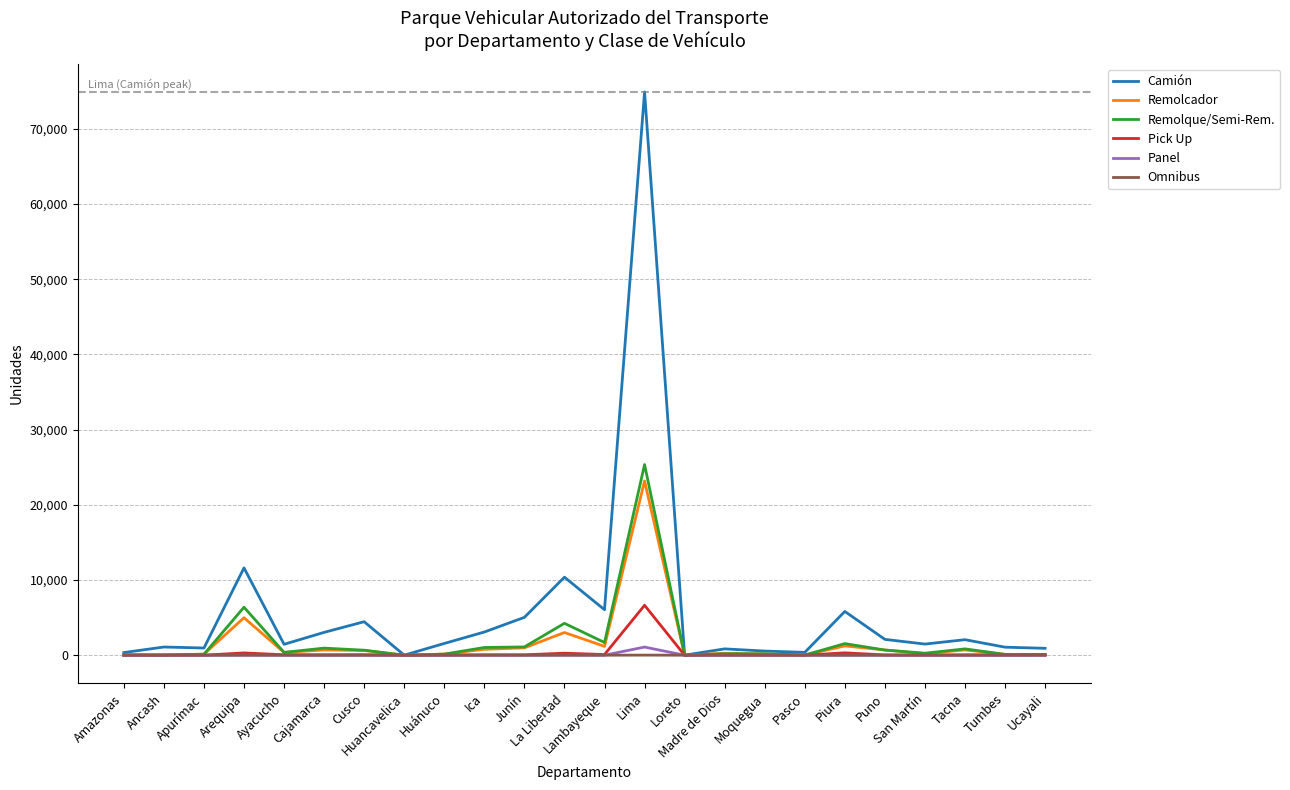

What is the maximum value for Pick Up?

6640